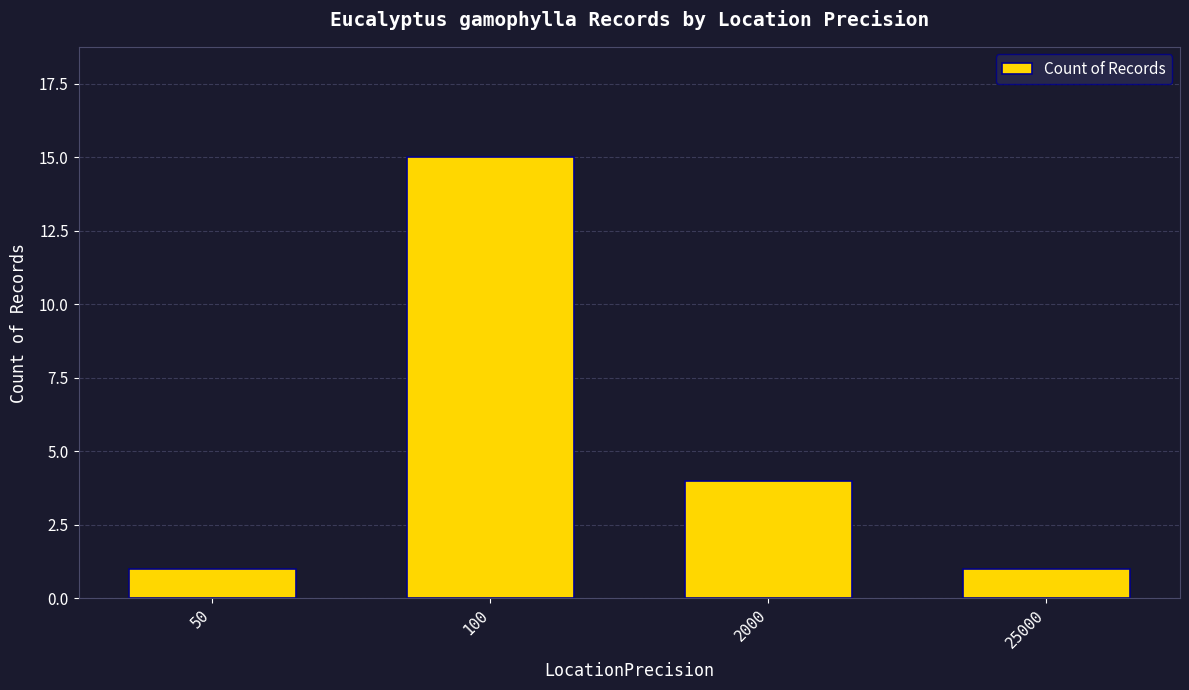

Reading left to right, extract all data points from this chart.

1	15	4	1